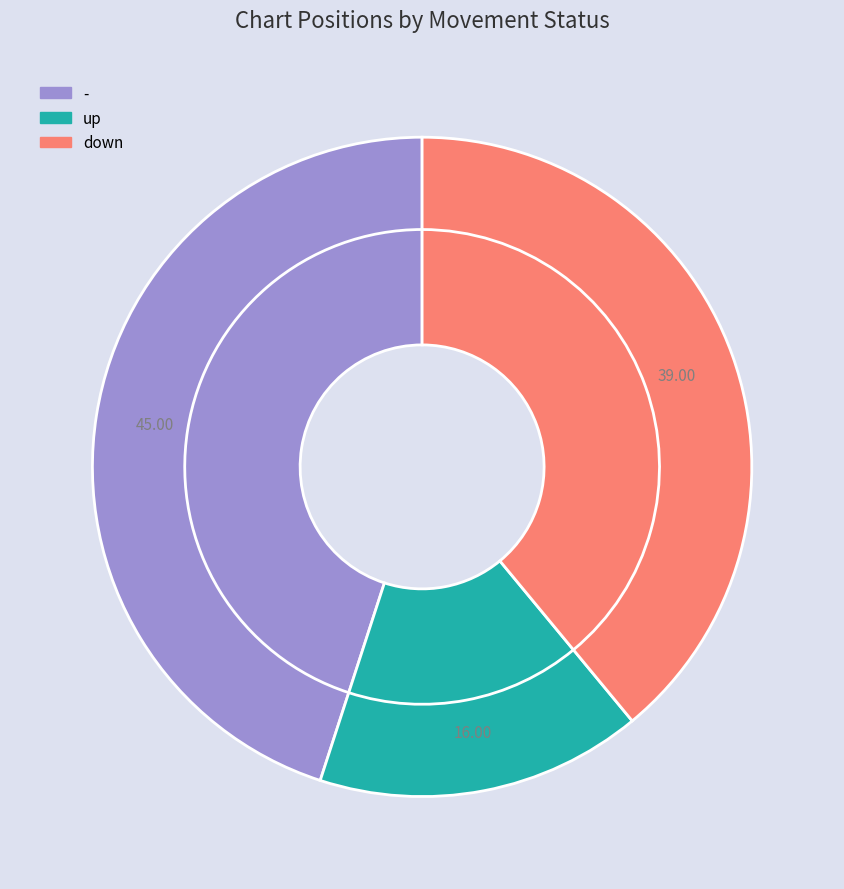

Does up represent more than half of the total?

No